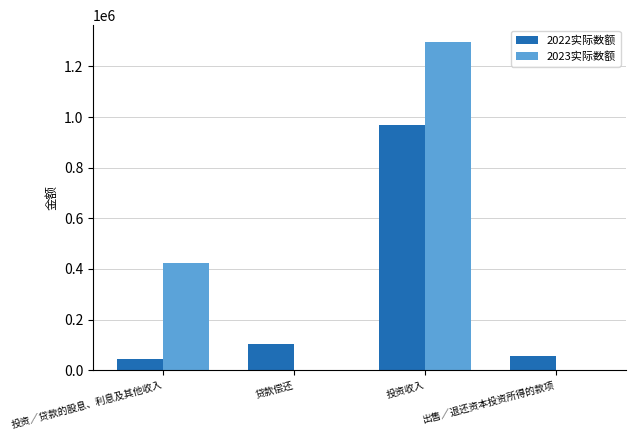

True or false: 2023实际数额 has a value of 0 at 贷款偿还.

True